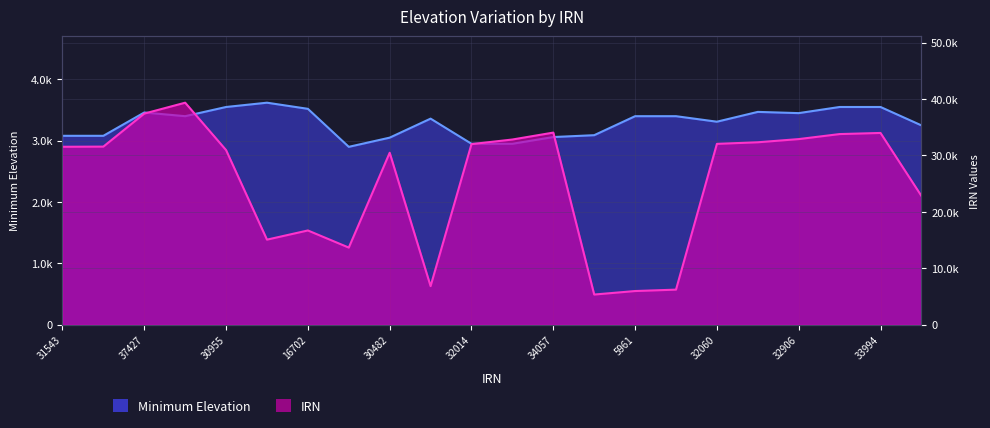

Reading left to right, transcribe all the data shown in this chart.

Minimum Elevation: 31543=3080	31572=3080	37427=3460	39360=3400	30955=3550	15074=3620	16702=3520	13665=2900	30482=3050	6830=3360	32014=2950	32831=2950	34057=3060	5339=3090	5961=3400	6208=3400	32060=3310	32341=3470	32906=3450	33795=3550	33994=3550	22825=3250
IRN: 31543=31543	31572=31572	37427=37427	39360=39360	30955=30955	15074=15074	16702=16702	13665=13665	30482=30482	6830=6830	32014=32014	32831=32831	34057=34057	5339=5339	5961=5961	6208=6208	32060=32060	32341=32341	32906=32906	33795=33795	33994=33994	22825=22825